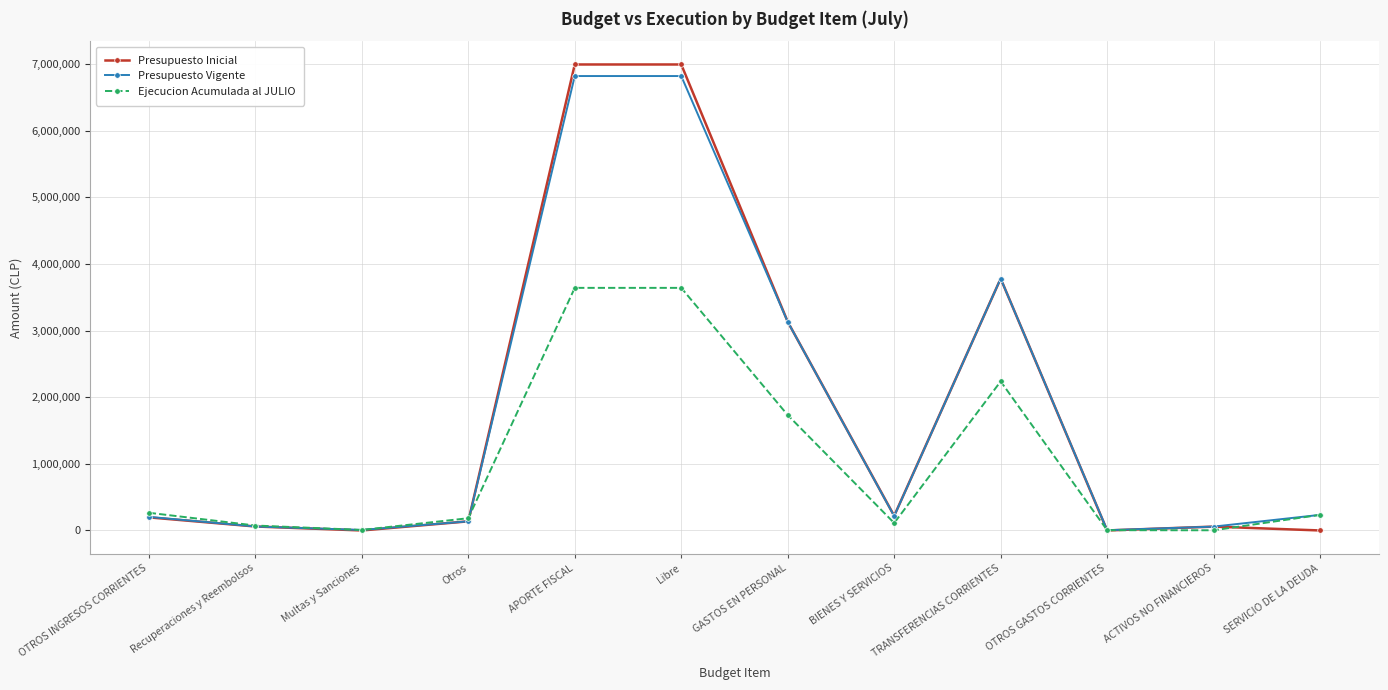

True or false: Presupuesto Vigente has a value of 4435802 at GASTOS EN PERSONAL.

False